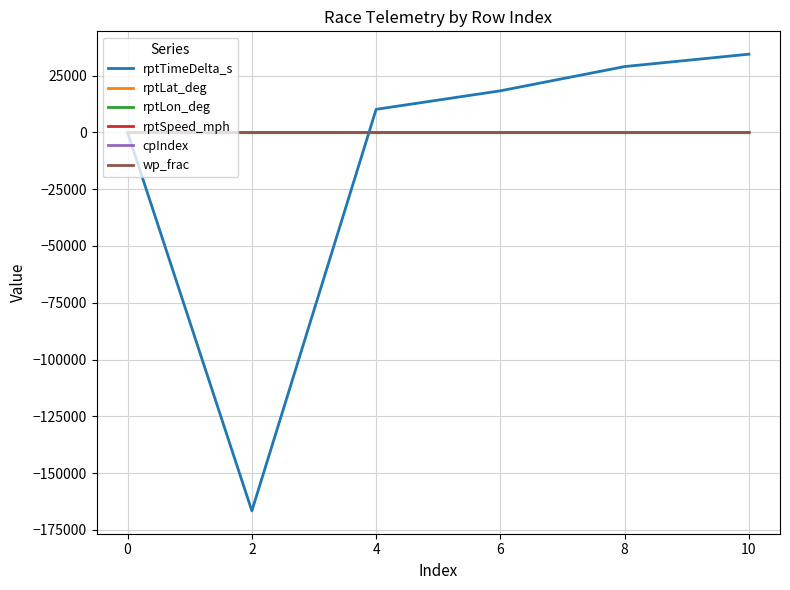

The rptTimeDelta_s series shows 0.0 at 0. True or false?

True